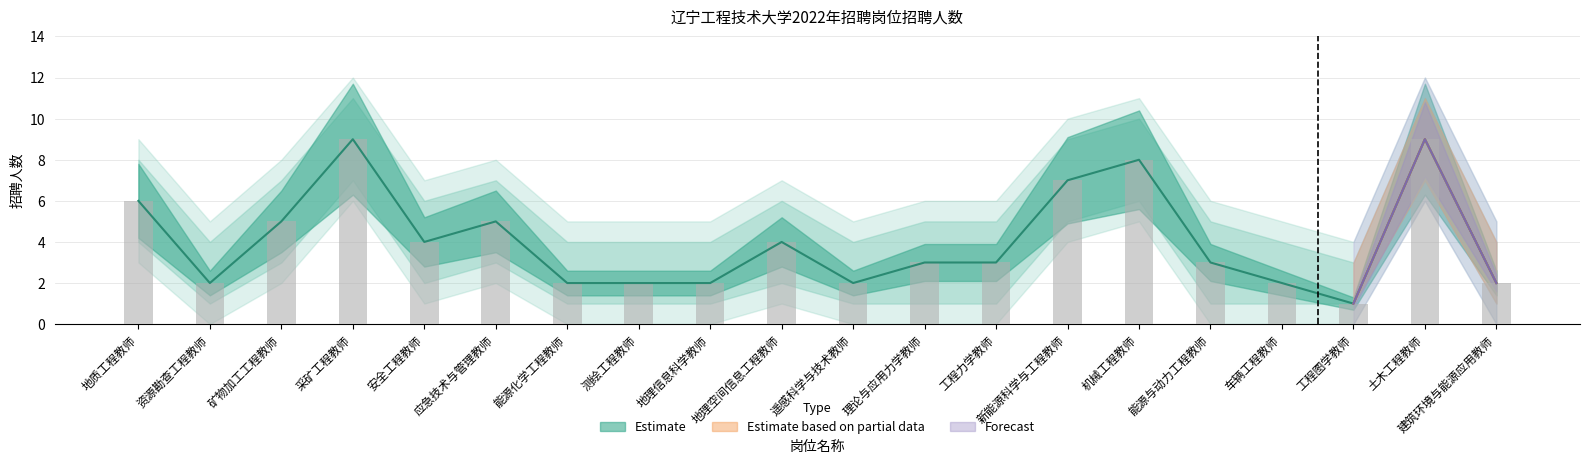

What is the label of the 4th bar from the right?

车辆工程教师